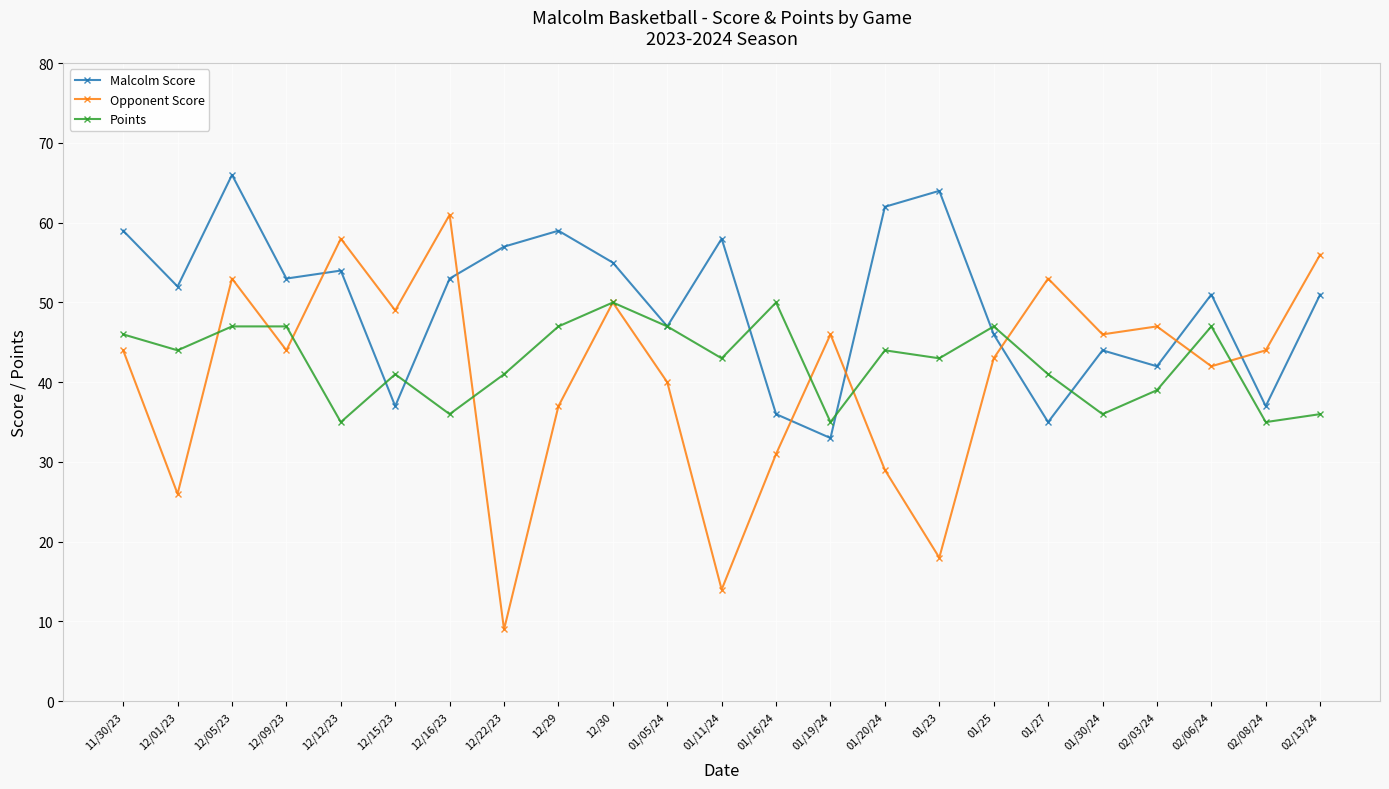

At how many categories does at least one series exceed 21?

23